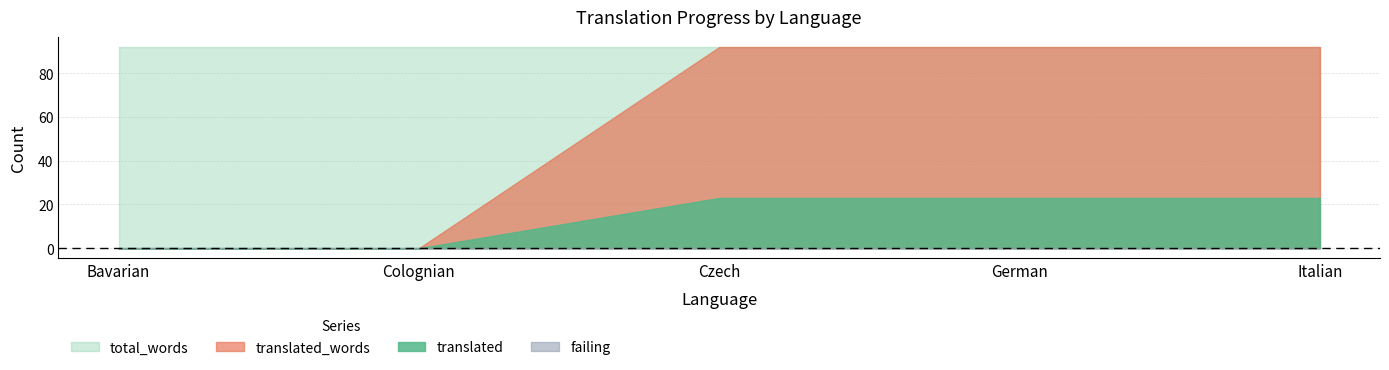

At which category is the sum across all series the highest?

Czech